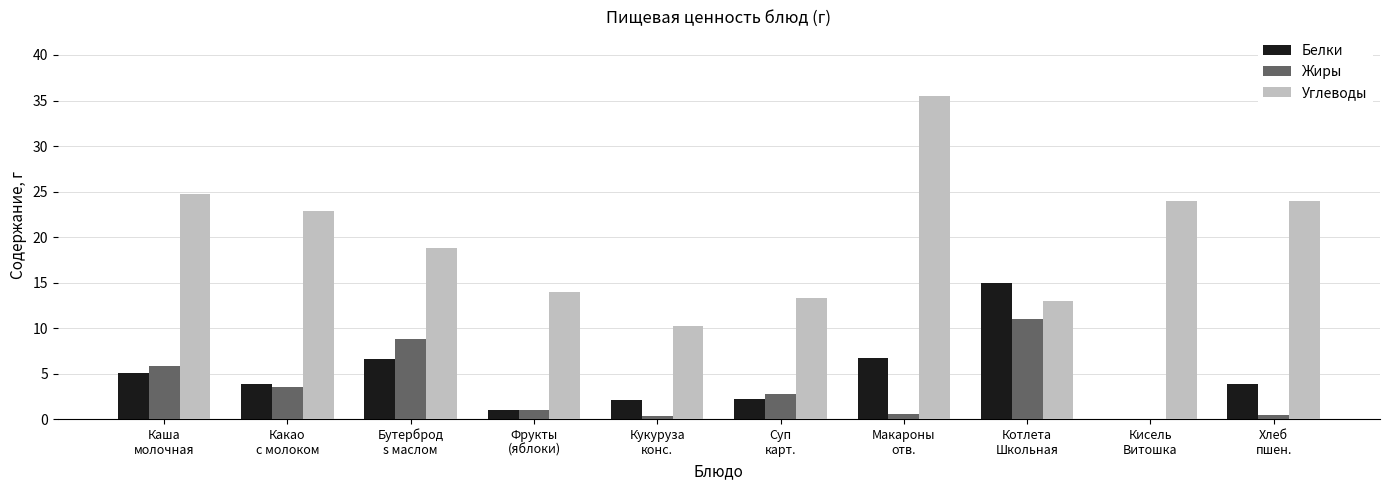

What is the sum of all Белки values?

46.5